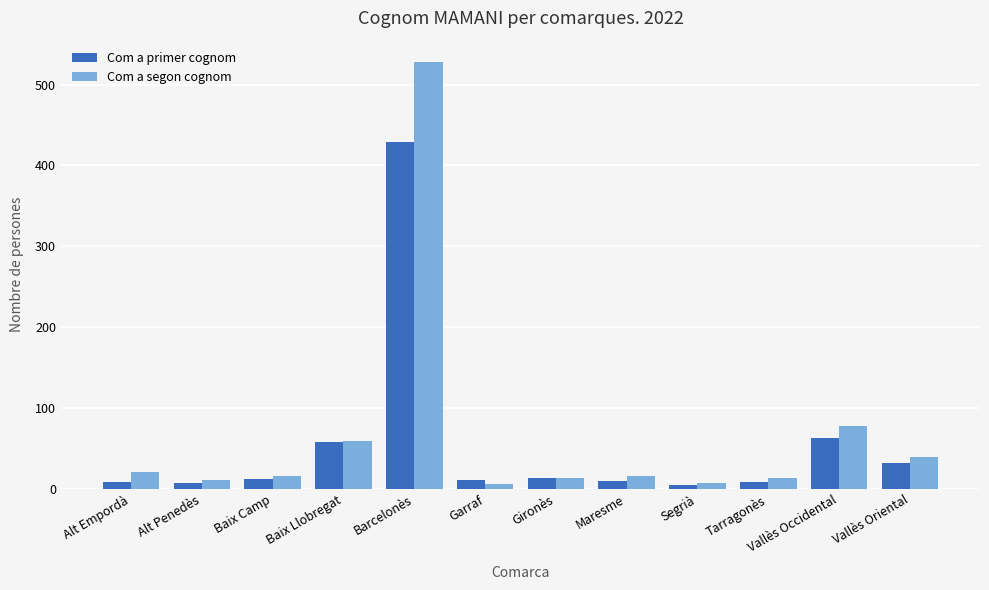

What are all the series names shown in the legend?

Com a primer cognom, Com a segon cognom